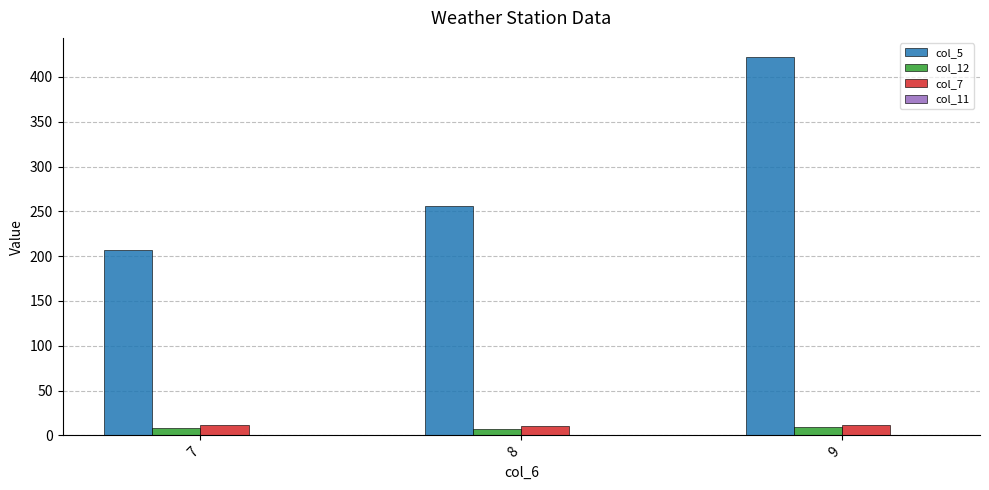

What is the sum of the col_5 values at 8 and 9?

678.6